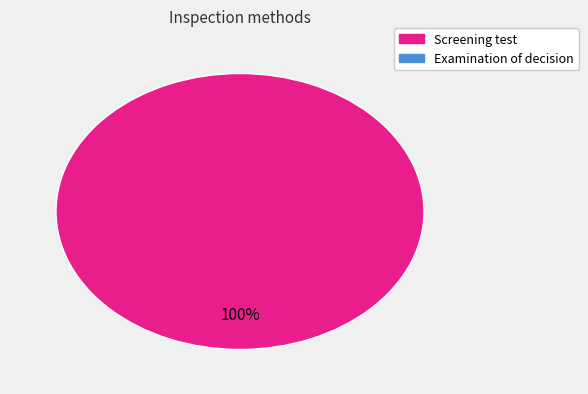

Is there a majority slice in this chart?

Yes